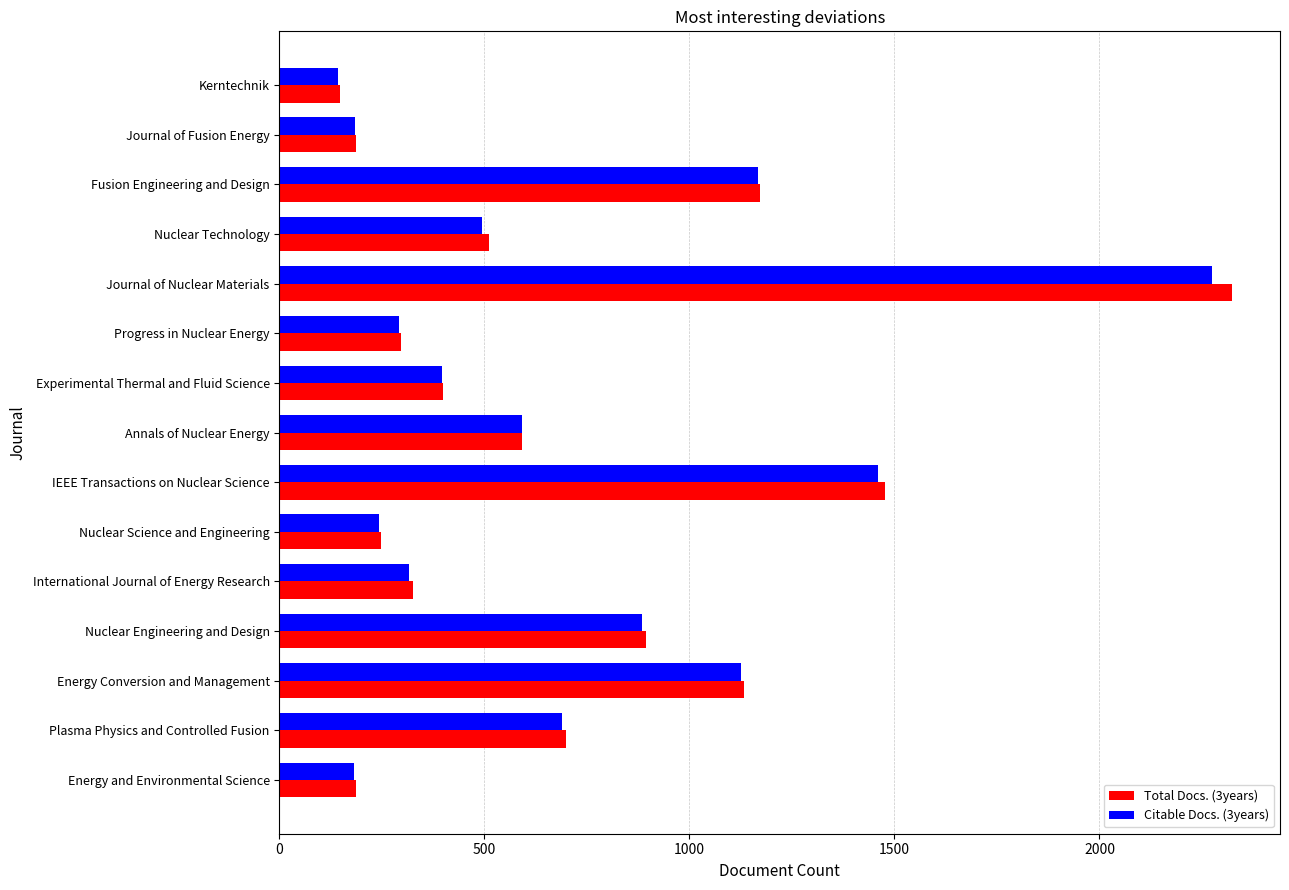

The value of Total Docs. (3years) at Energy Conversion and Management is 1132. True or false?

True